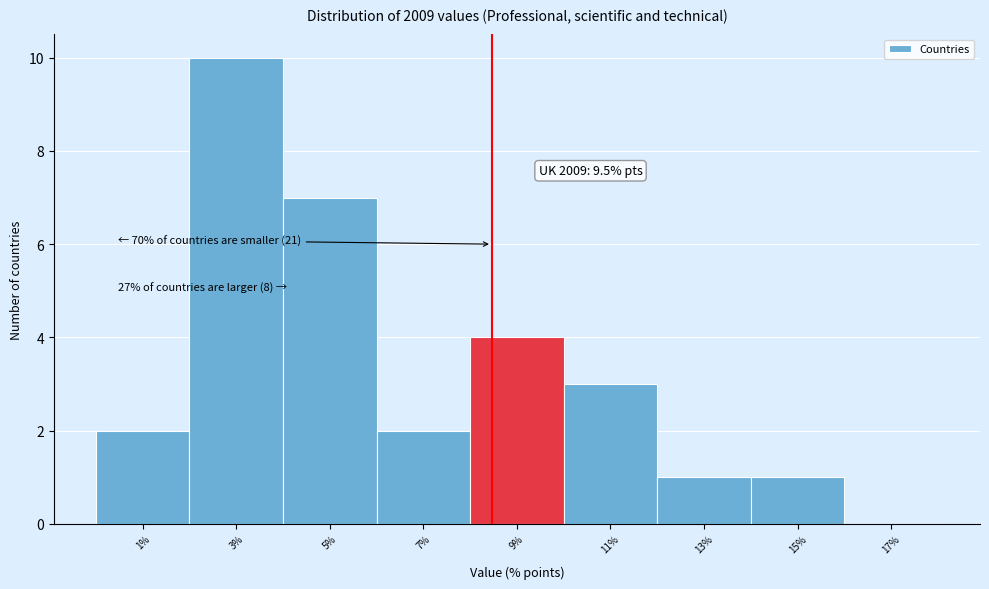

Reading right to left, extract all data points from this chart.

17%=0	15%=1	13%=1	11%=3	9%=4	7%=2	5%=7	3%=10	1%=2